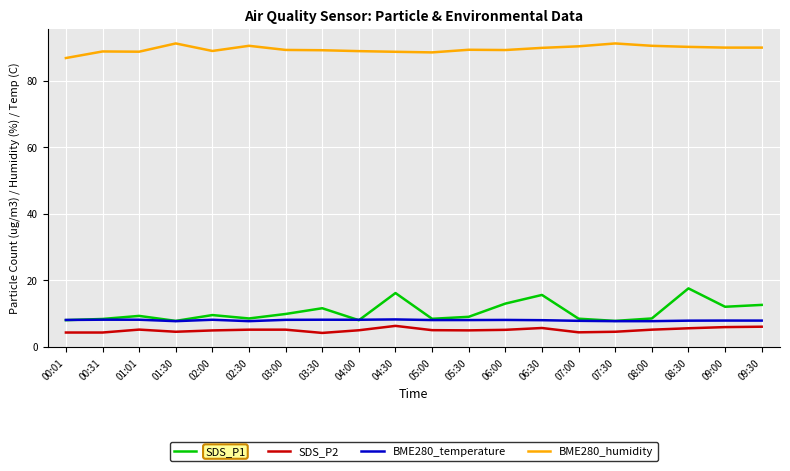

True or false: SDS_P2 and SDS_P1 intersect in this chart.

False